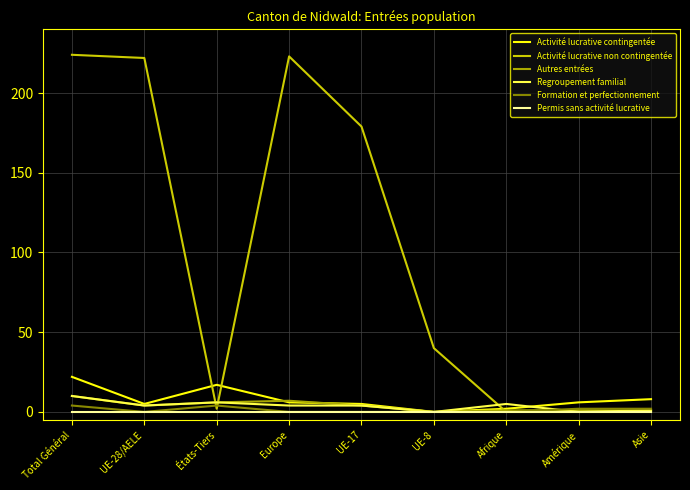

Where is the first local maximum for Regroupement familial?

États-Tiers